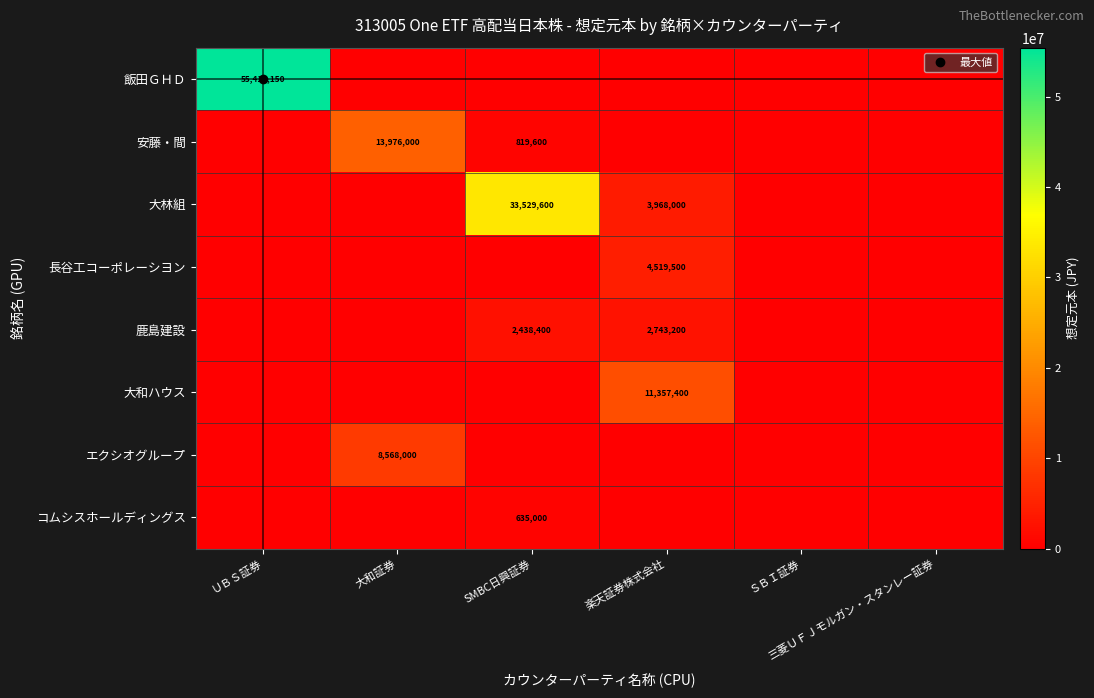

Count the 大林組 values in the range 0 to 3968000.

5